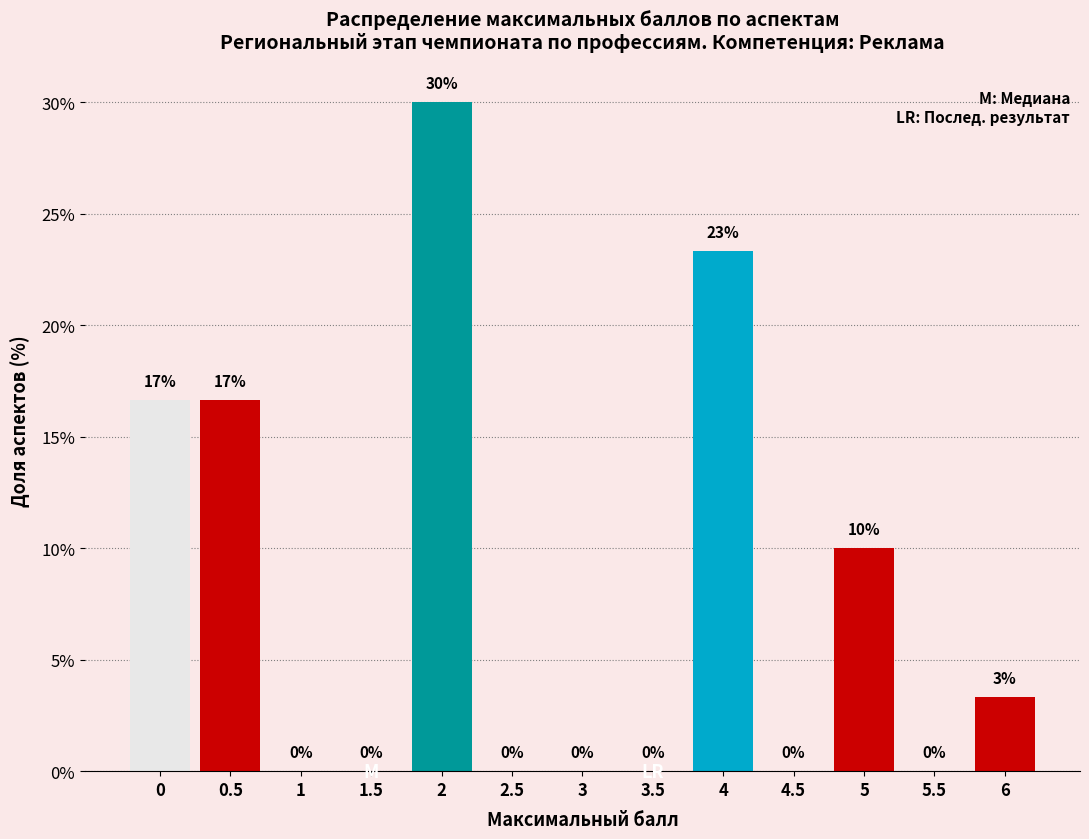

Approximately how many times larger is the value at 0 compared to 0.5?

1.0